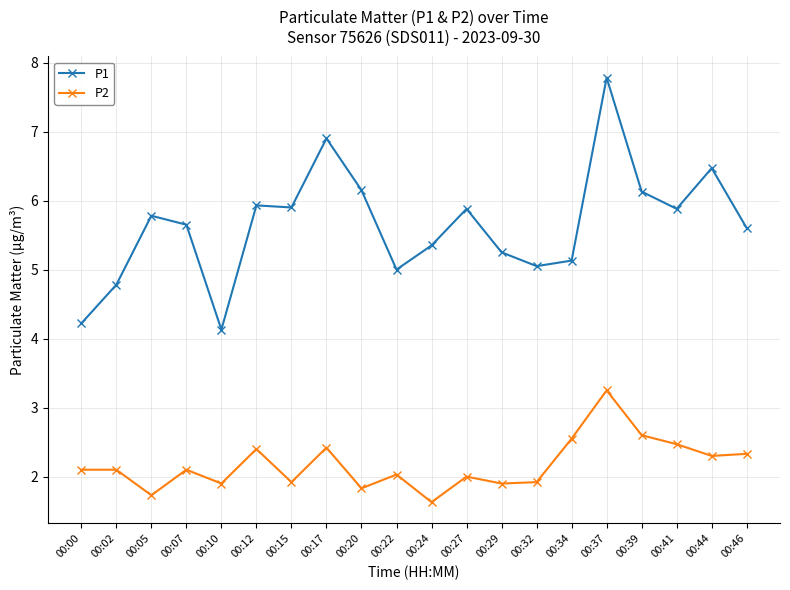

In P1, how many points are higher than both neighbors (excluding endpoints)?

6